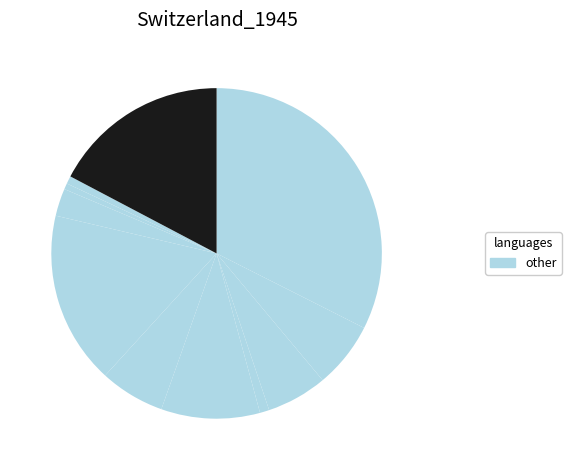

How many segments does this pie chart have?

11